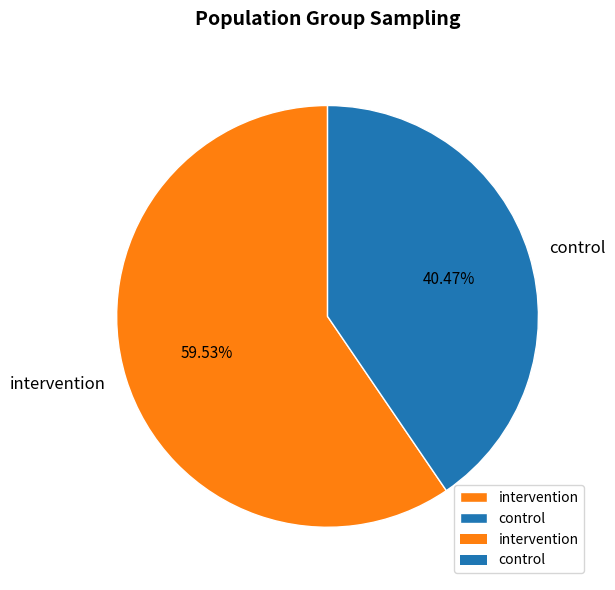

True or false: intervention accounts for 60% of the total.

True